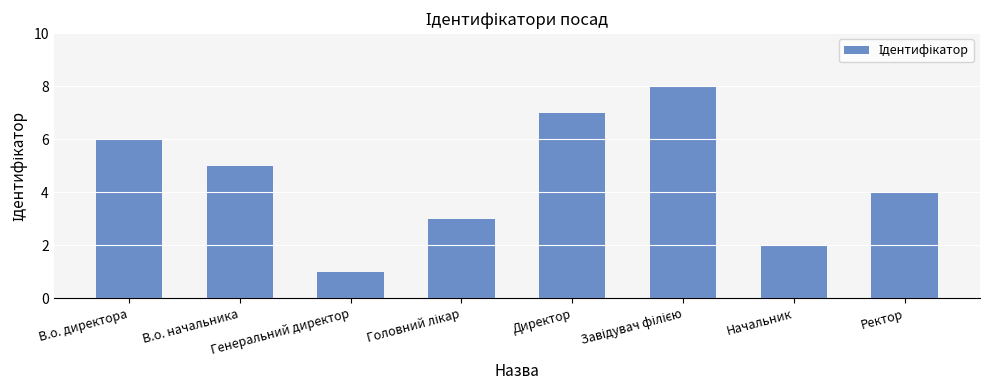

How many series are shown in this chart?

1